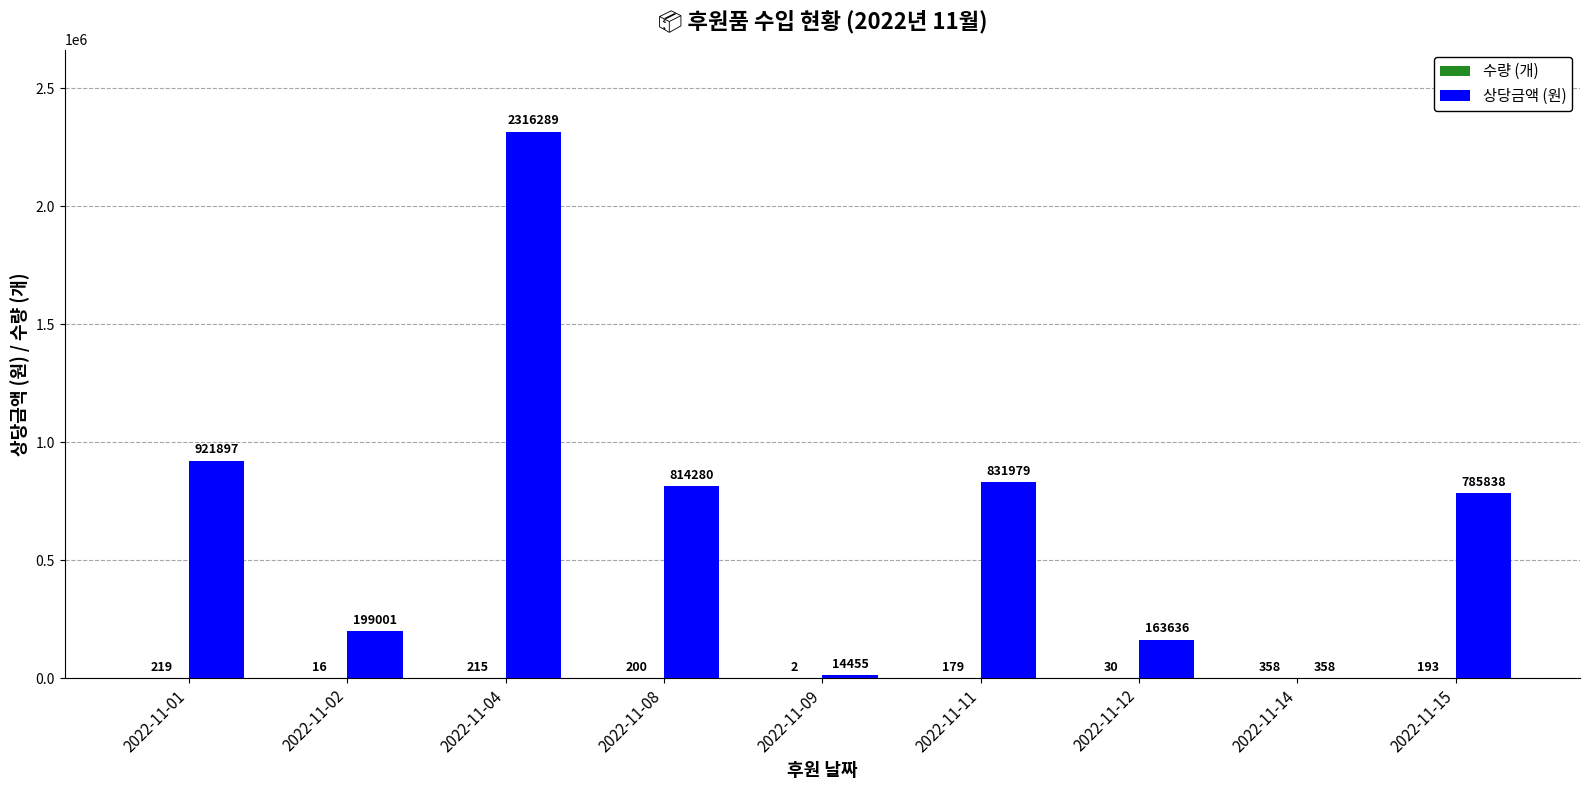

How many groups of bars are there?

9